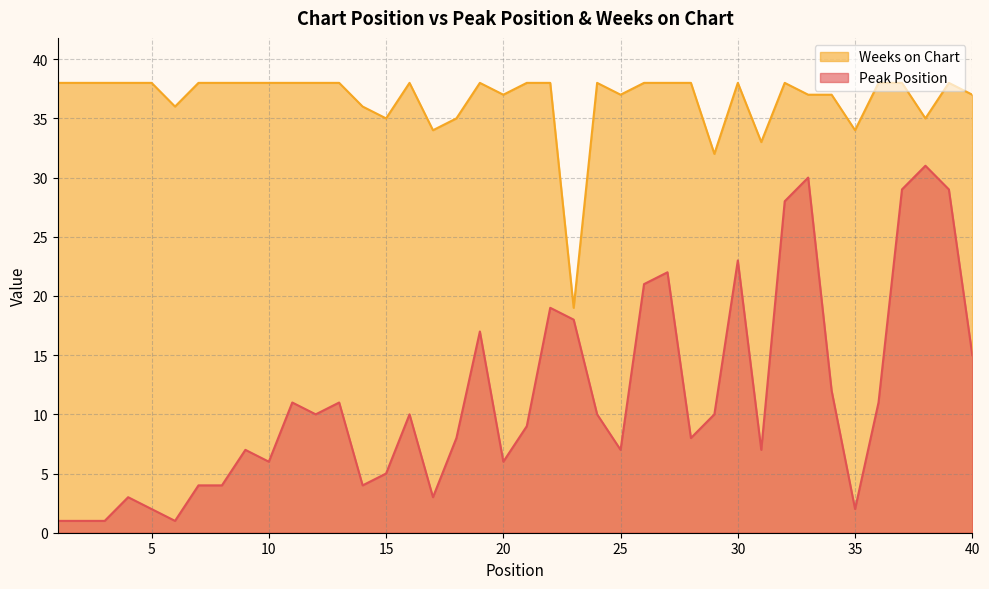

What is the difference between the second highest and second lowest values in the Peak Position series?

29